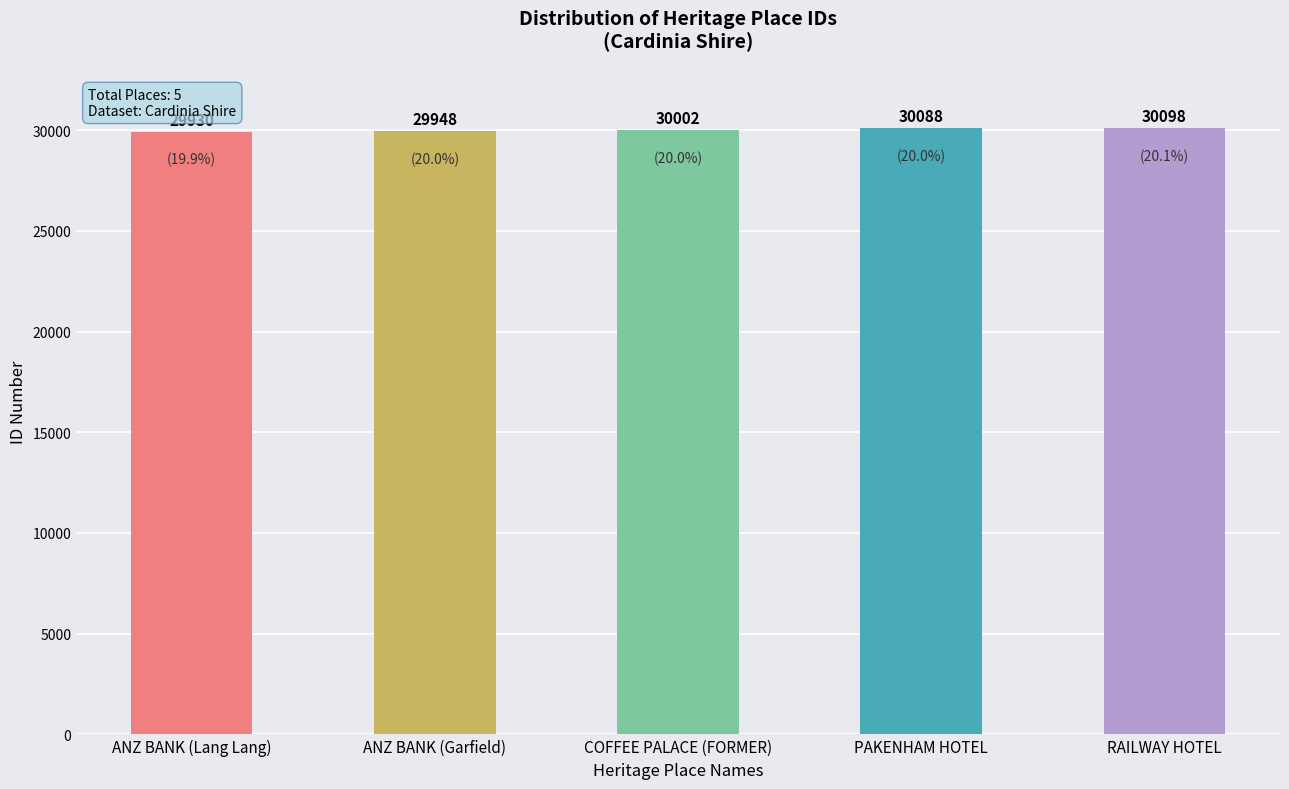

Rank the categories by value from lowest to highest.

ANZ BANK (Lang Lang), ANZ BANK (Garfield), COFFEE PALACE (FORMER), PAKENHAM HOTEL, RAILWAY HOTEL